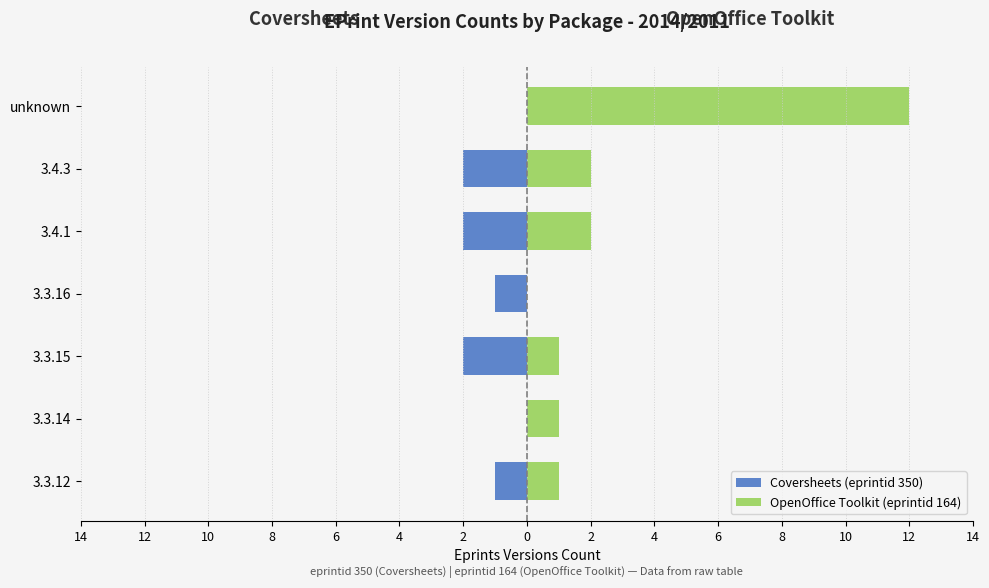

The Coversheets (eprintid 350) series shows -1 at 3.4.3. True or false?

False